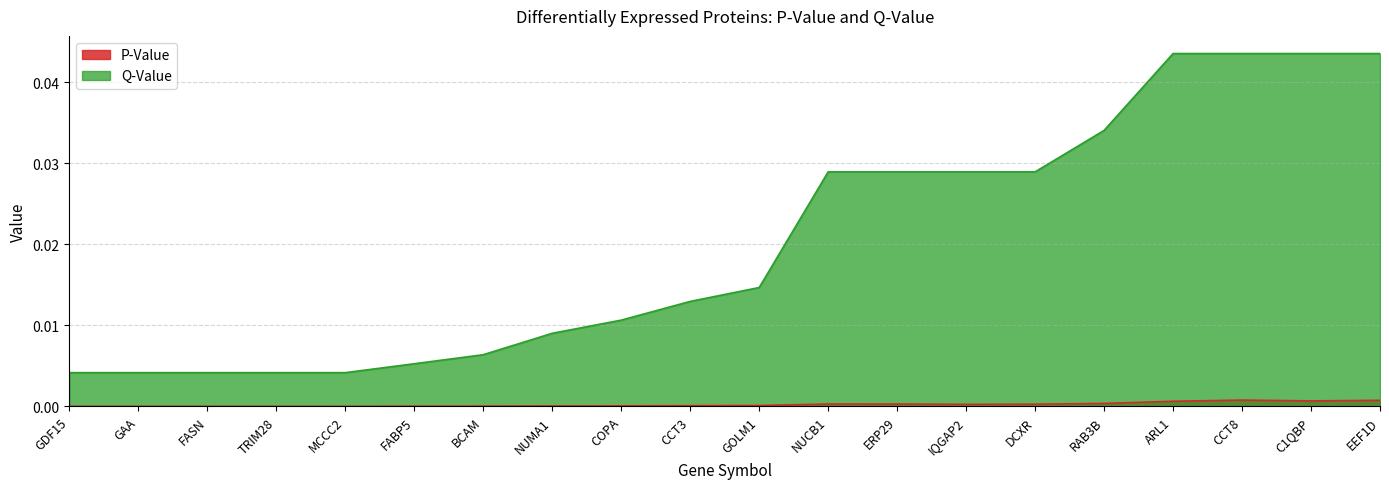

List the labels in order of P-Value value, largest first.

CCT8, EEF1D, C1QBP, ARL1, RAB3B, NUCB1, ERP29, DCXR, IQGAP2, GOLM1, CCT3, COPA, NUMA1, BCAM, FABP5, FASN, GAA, GDF15, TRIM28, MCCC2